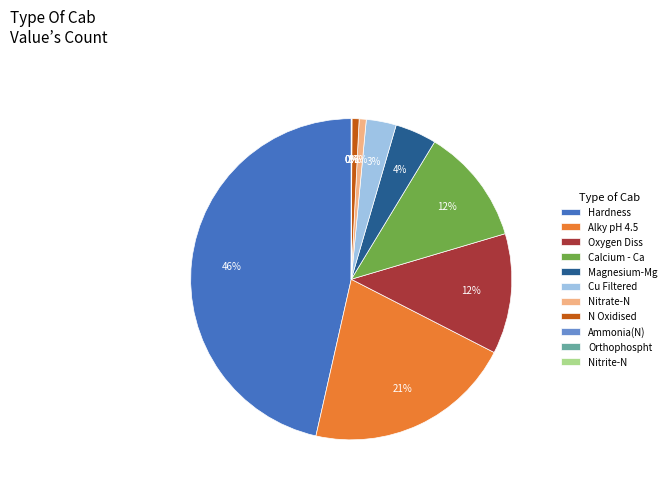

Is N Oxidised the majority of the pie?

No